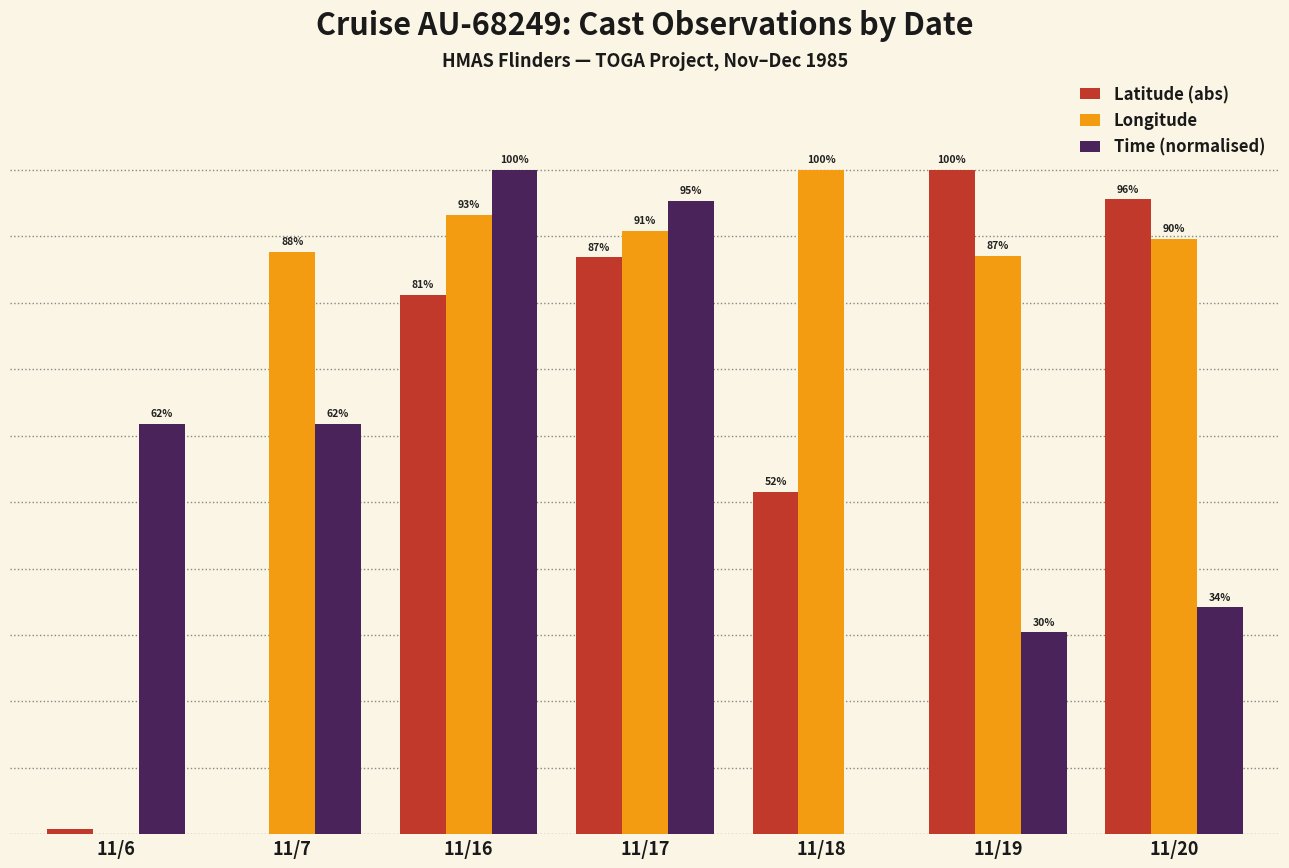

Which series has the largest total across all categories?

Longitude